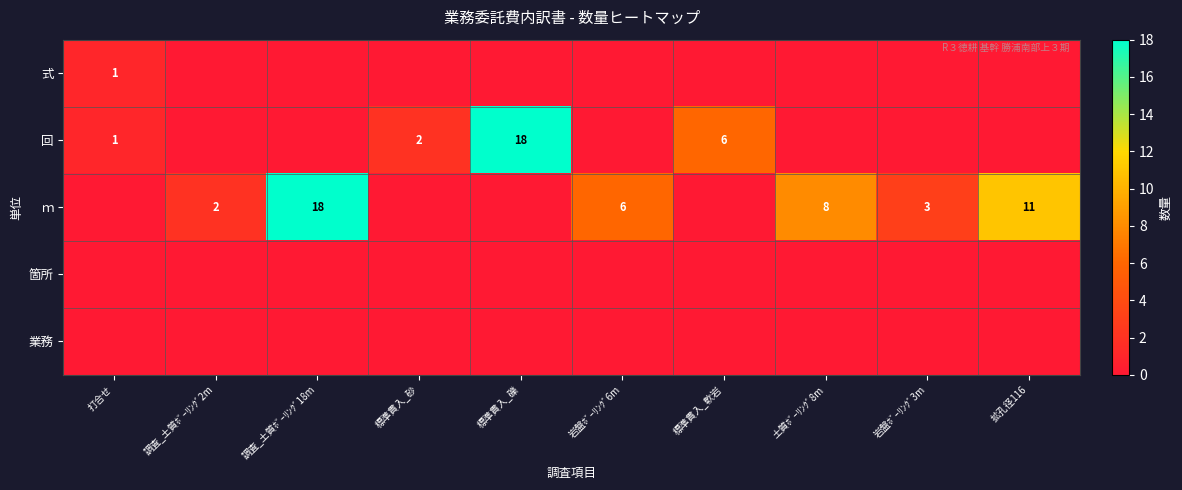

At which category is the sum across all series the highest?

調査_土質ﾎﾞｰﾘﾝｸﾞ18m